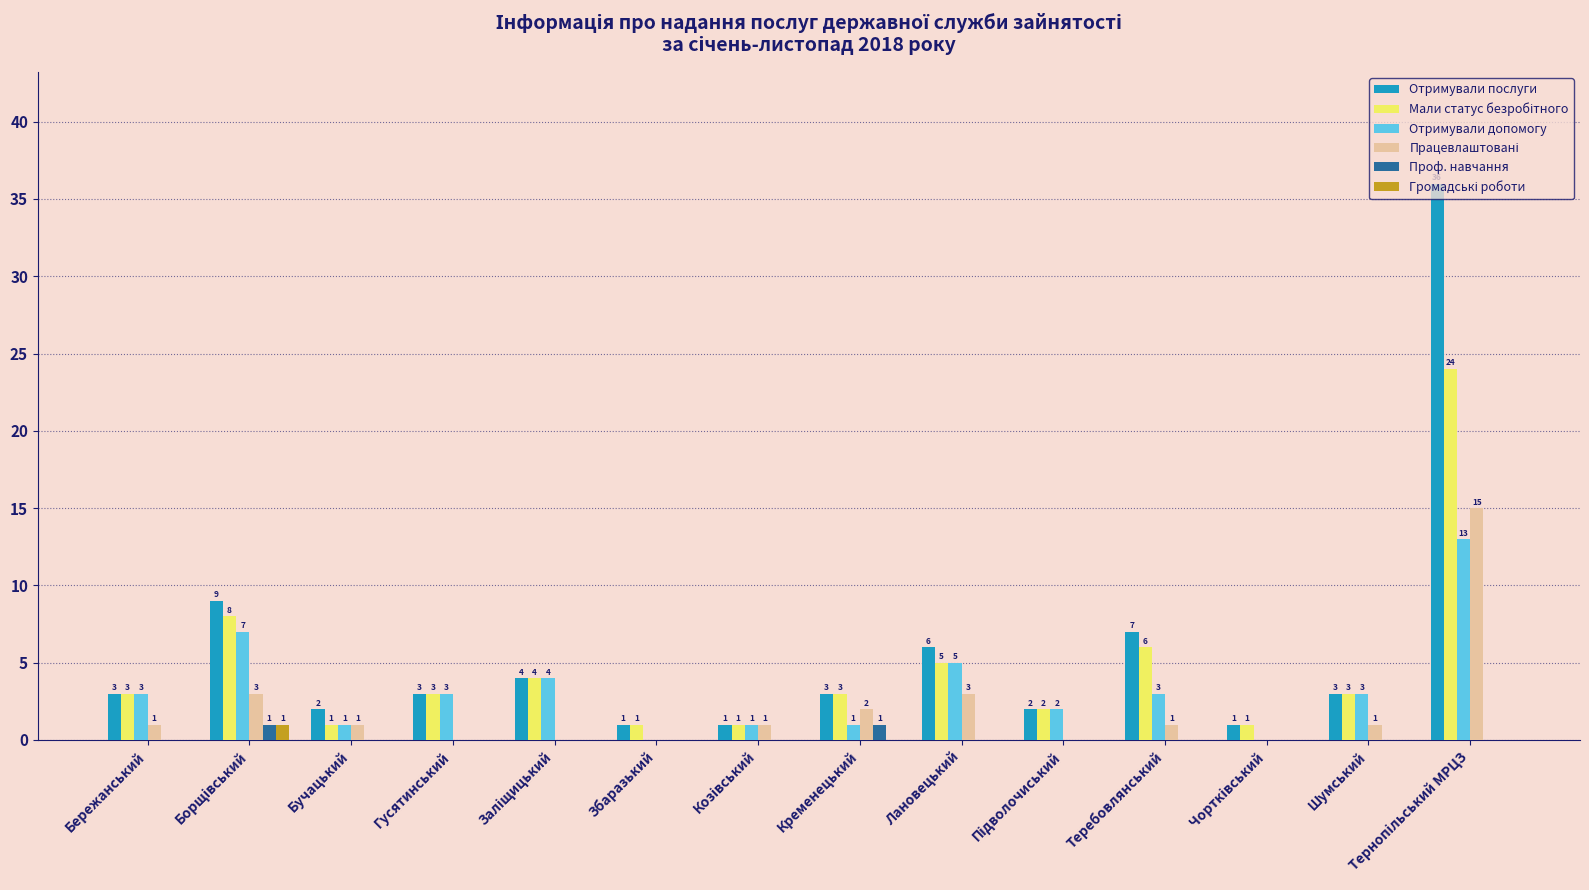

What is the total value across all series at Теребовлянський?

17